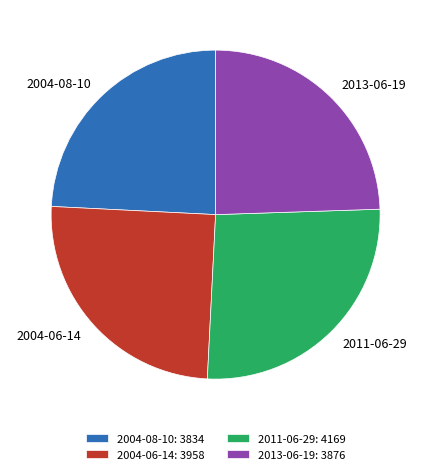

How many slices are in this pie chart?

4